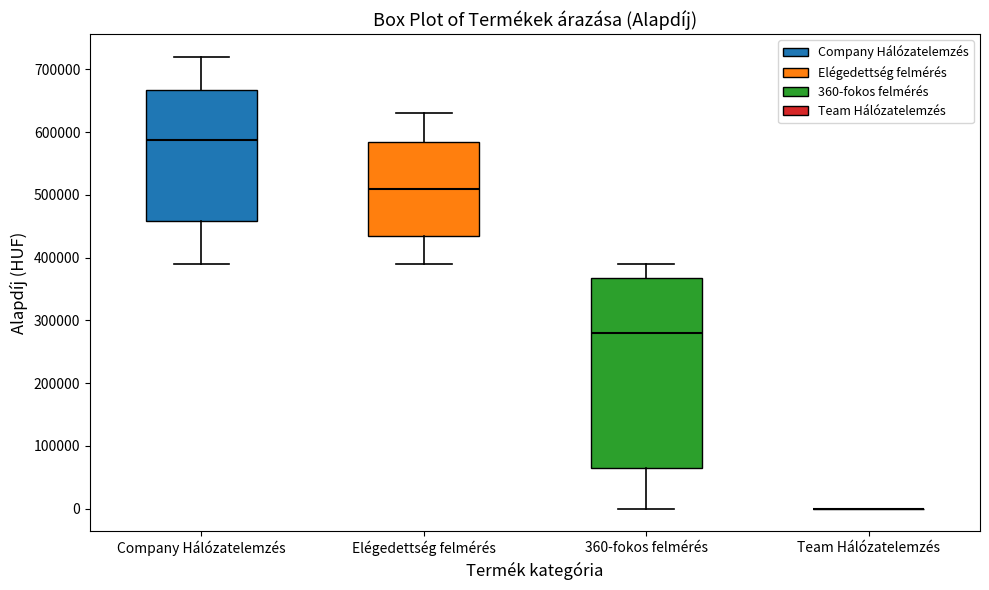

Reading left to right, transcribe this box plot: for each box, give where its median line is, the range the box spans, and where its two whiskers end, as read against the y-axis. The values are not printed on the chart, so give them approximately, as read against the axis.

Company Hálózatelemzés: median 590000, box 460000 to 670000, whiskers 390000 to 720000
Elégedettség felmérés: median 510000, box 440000 to 590000, whiskers 390000 to 630000
360-fokos felmérés: median 280000, box 70000 to 370000, whiskers 0 to 390000
Team Hálózatelemzés: box collapsed to a line at 0, whiskers 0 to 0